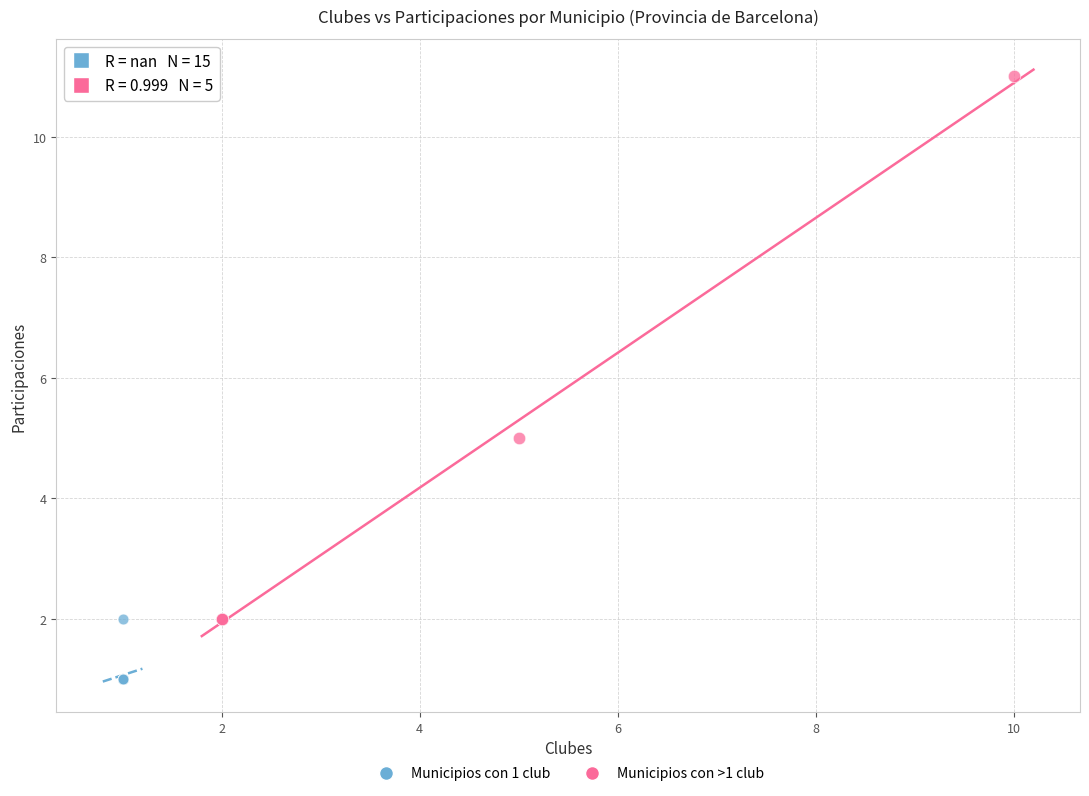

Which series contains the lowest Y value?

Municipios con 1 club